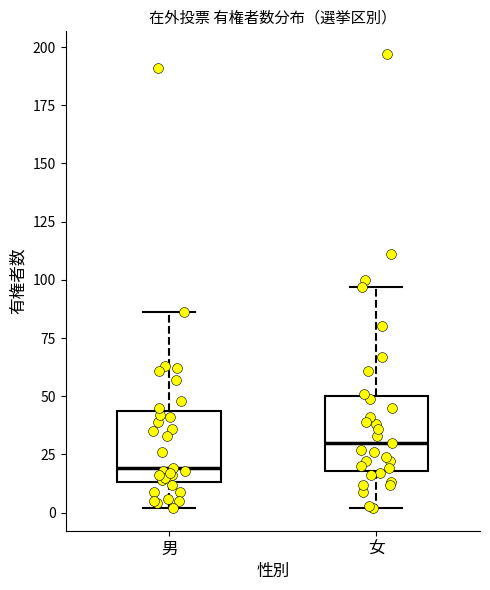

Which box has the highest median line?

女